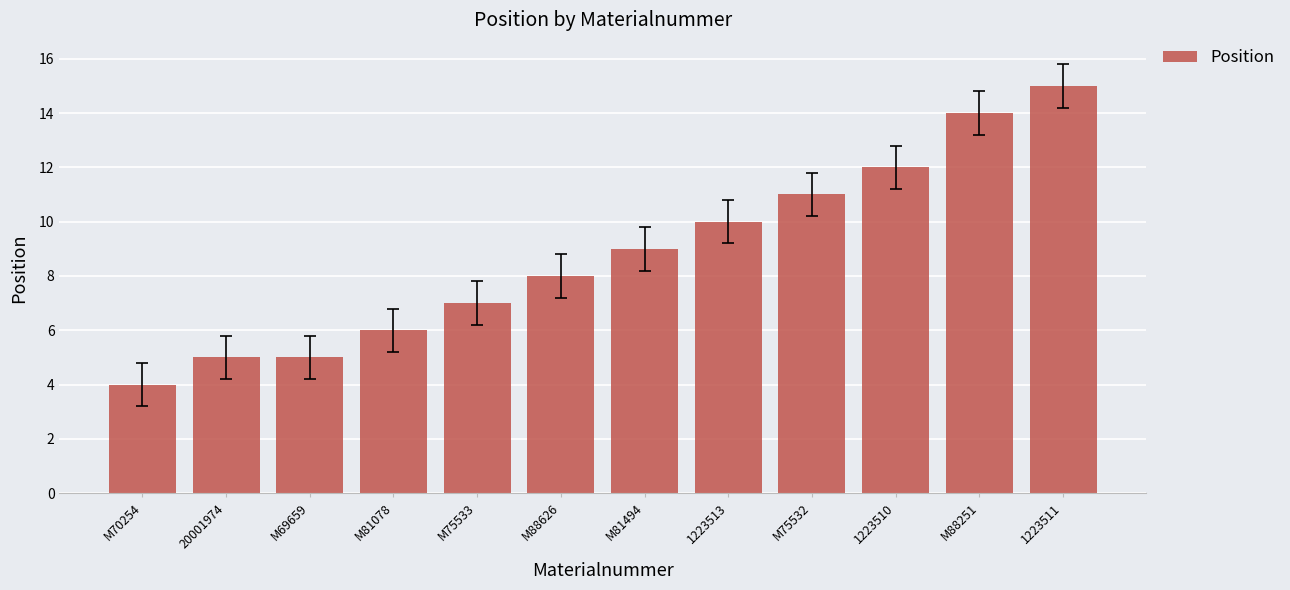

What is the difference between the maximum and minimum values?

11